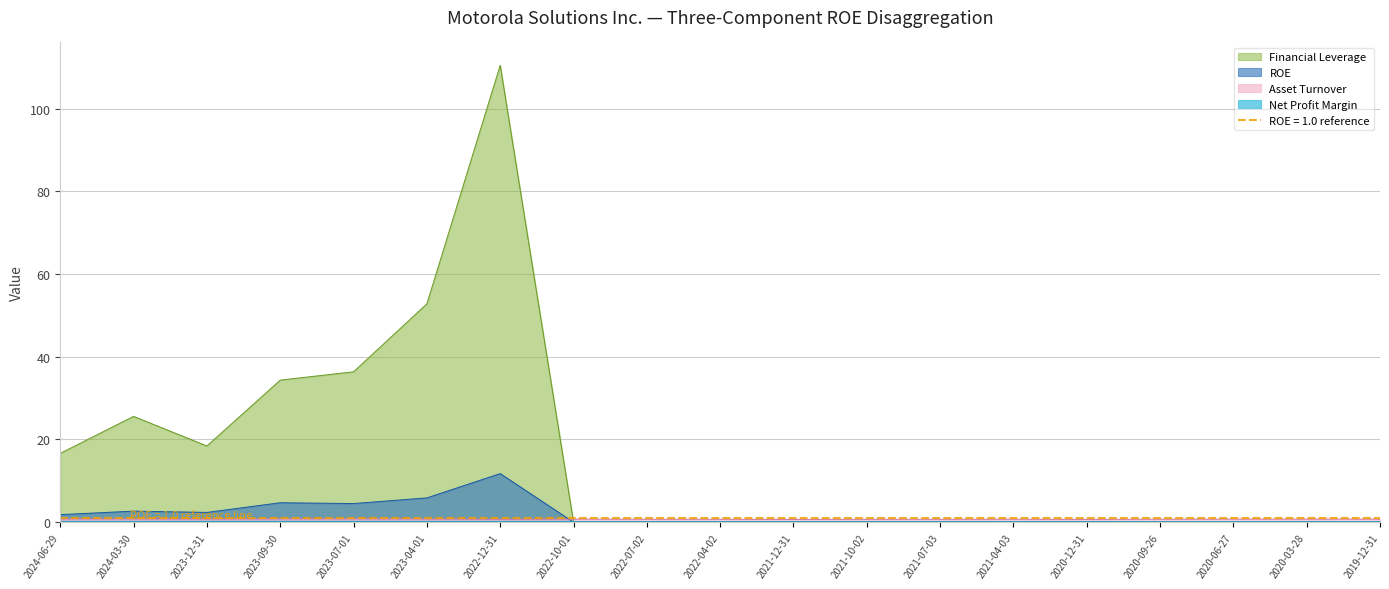

In Net Profit Margin, how many points are lower than both neighbors (excluding endpoints)?

5